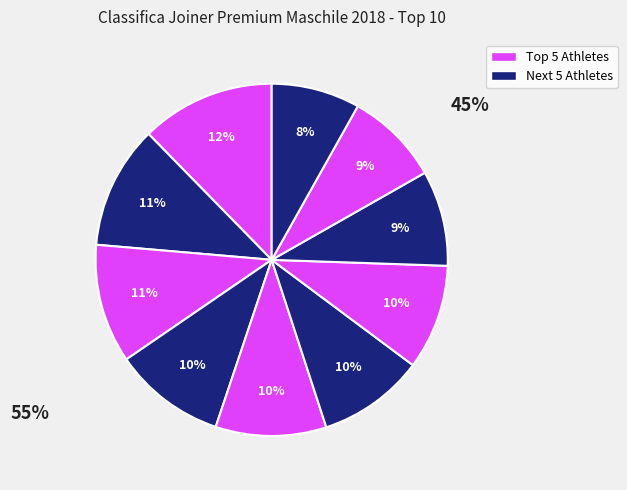

Count the number of slices in the pie.

10